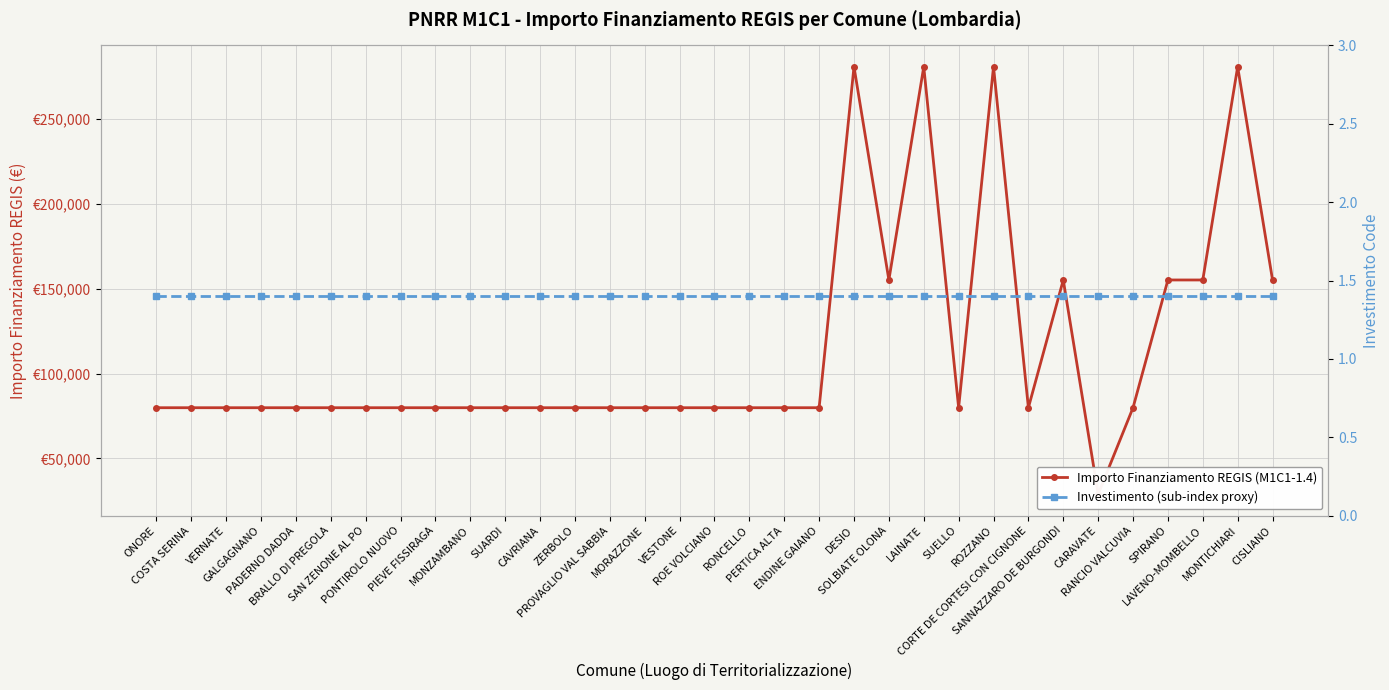

True or false: Investimento (sub-index proxy) has more than 1 interior local peaks.

False